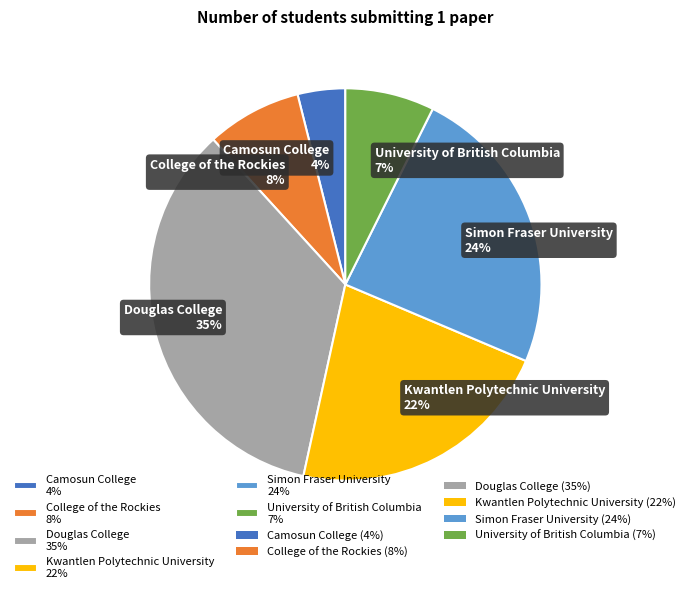

Count the number of slices in the pie.

6